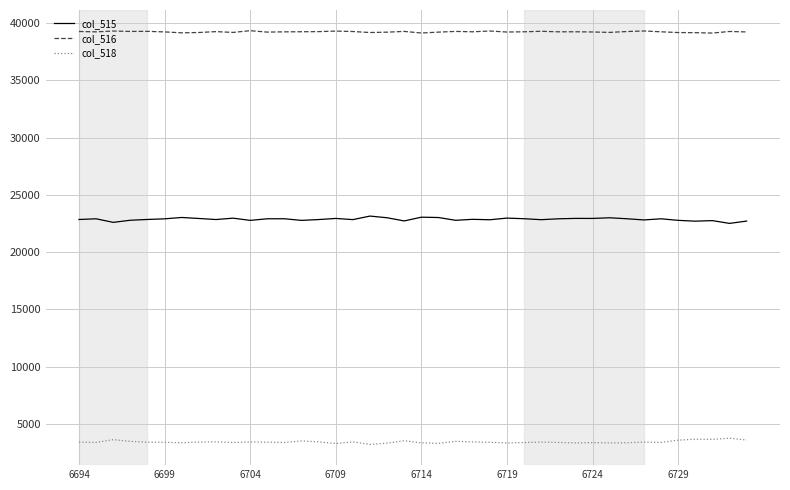

Which series has the largest total across all categories?

col_516